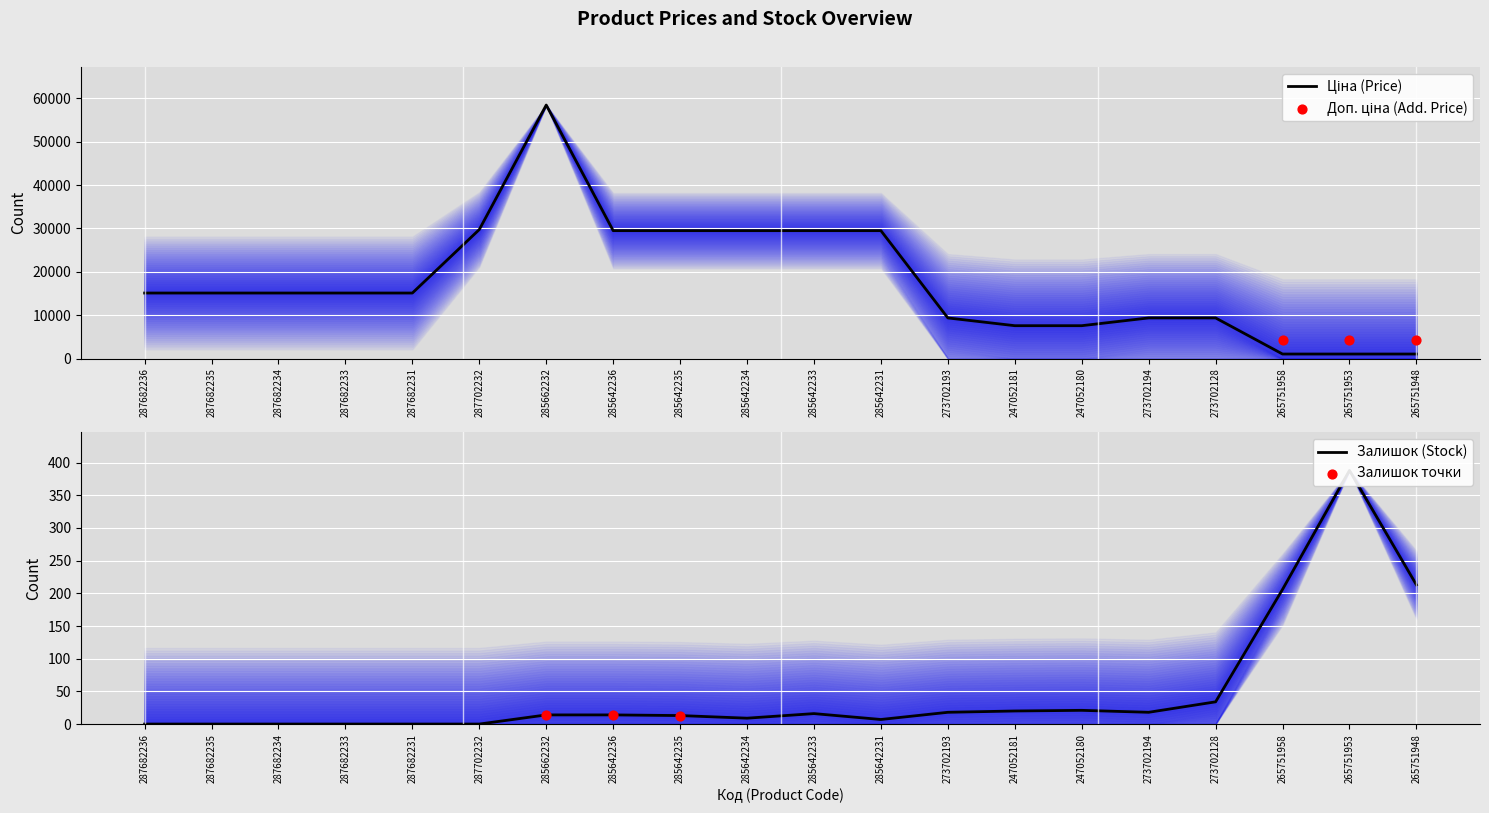

At which category is the sum across all series the highest?

285662232